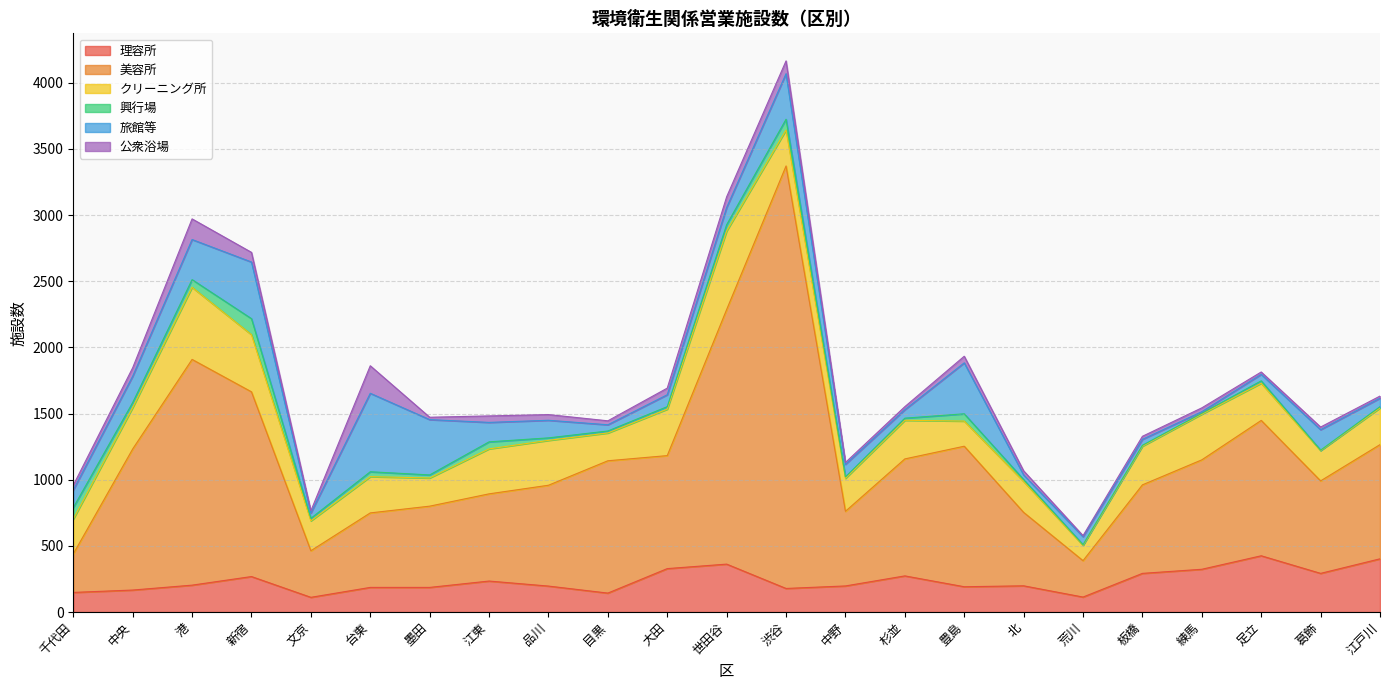

What is the difference between the highest and lowest values at 品川?

743